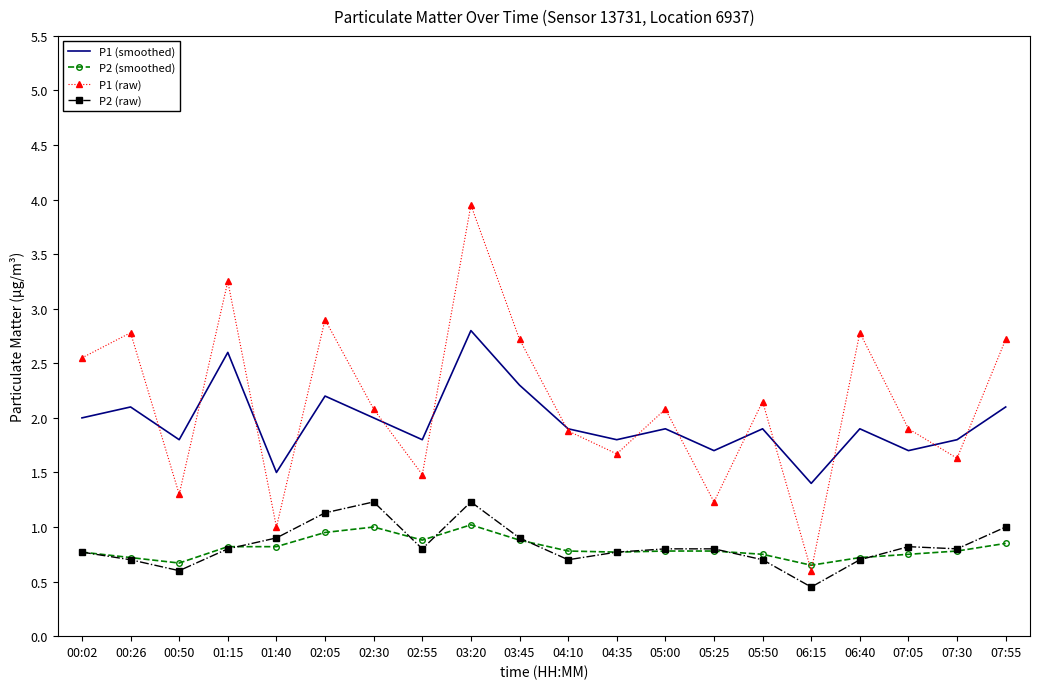

Which label corresponds to the smallest value in the chart?

06:15